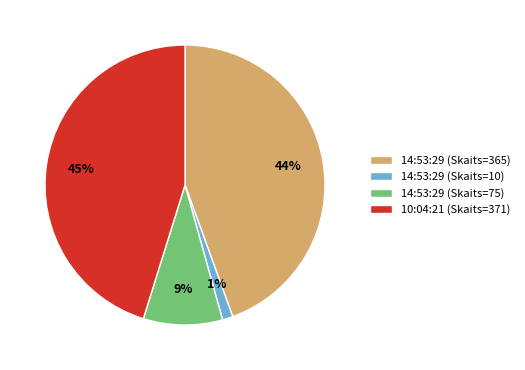

The 14:53:29 (Skaits=75) slice represents 16% of the pie. True or false?

False